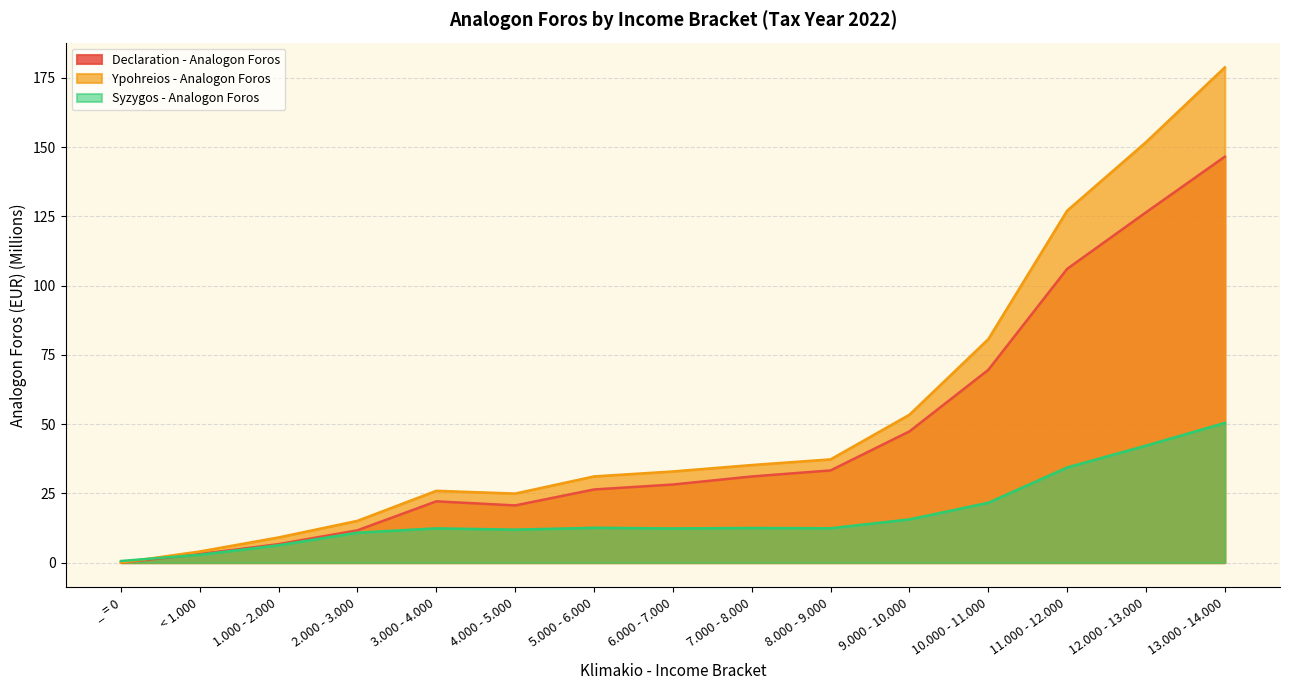

Rank the series by their average value, from lowest to highest.

Syzygos - Analogon Foros, Declaration - Analogon Foros, Ypohreios - Analogon Foros